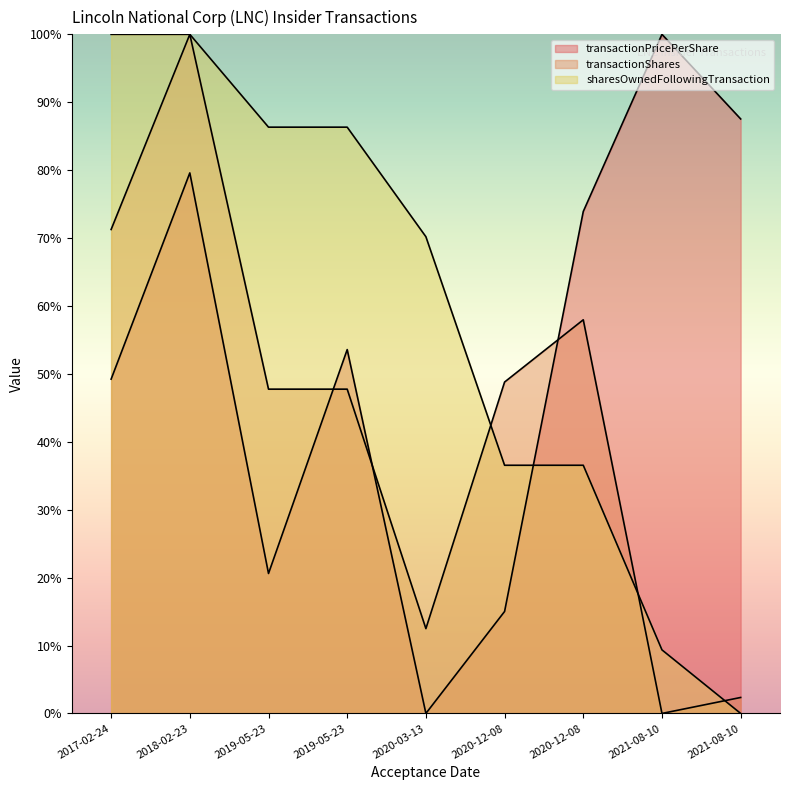

What is the average value of the transactionPricePerShare series?

53.3